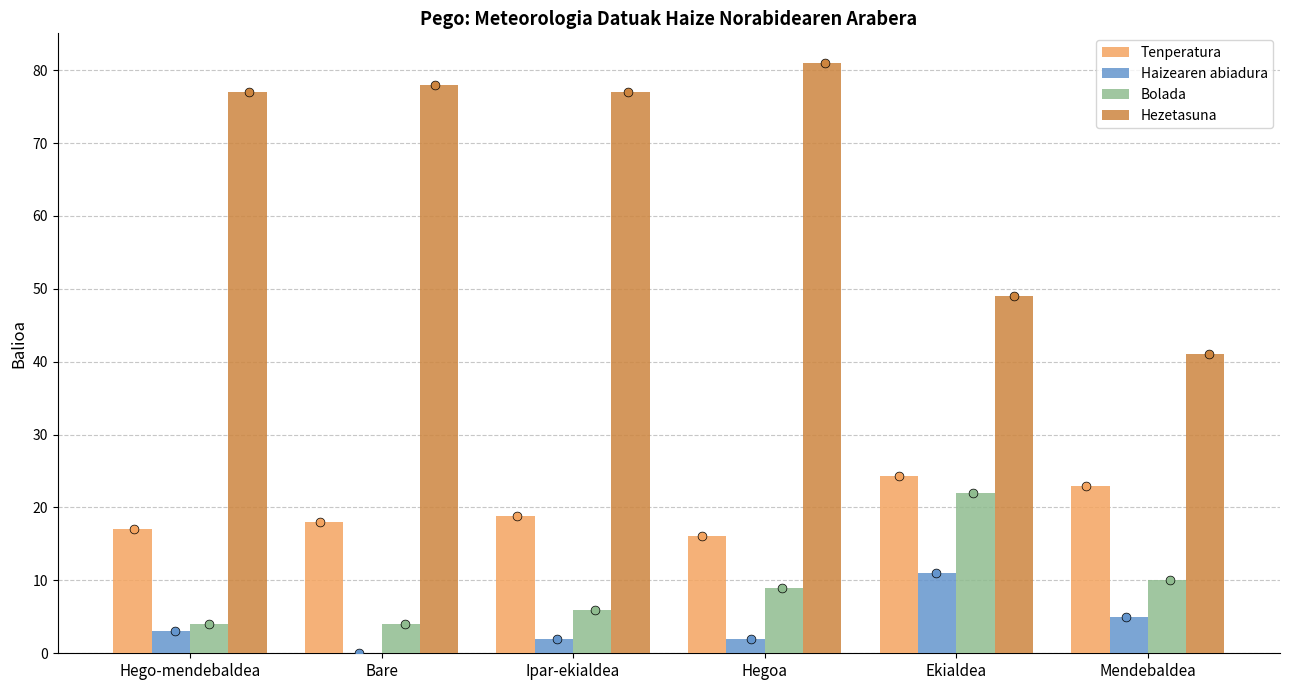

Is the value of Bolada at Mendebaldea greater than the value of Hezetasuna at Mendebaldea?

No